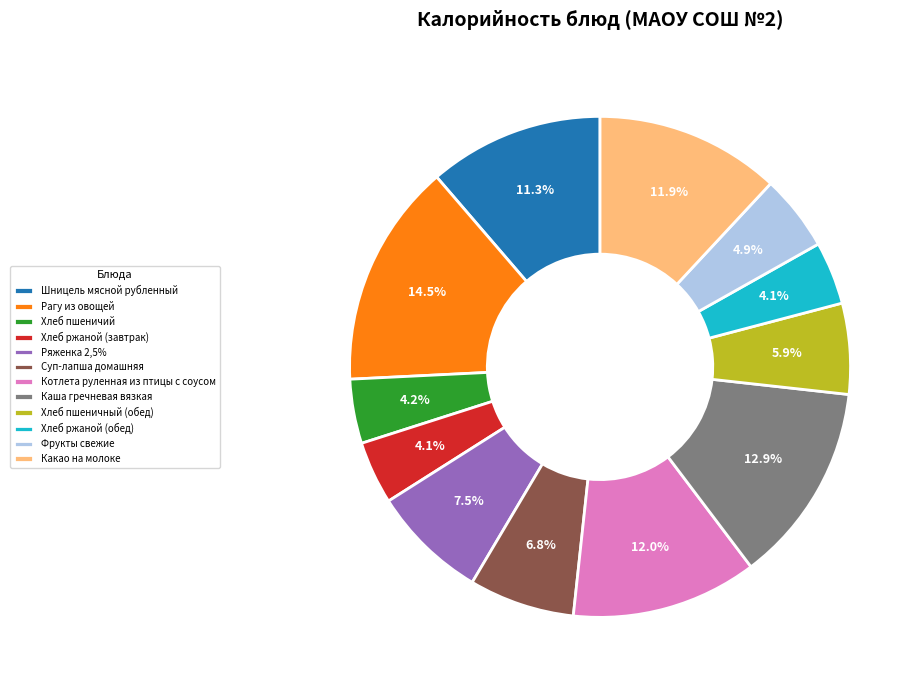

The Хлеб пшеничный (обед) slice represents 18% of the pie. True or false?

False